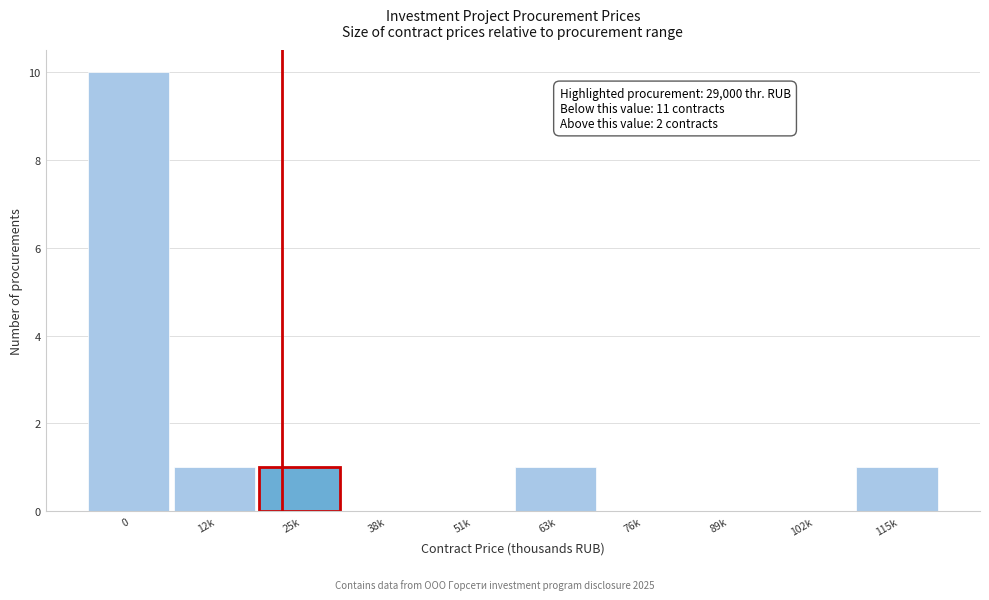

Reading left to right, transcribe all the data shown in this chart.

0=10	12k=1	25k=1	38k=0	51k=0	63k=1	76k=0	89k=0	102k=0	115k=1